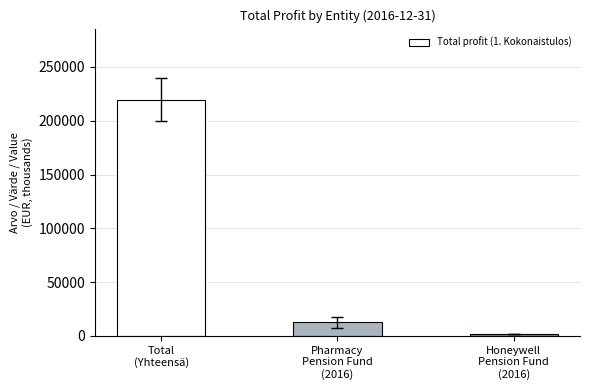

Does the chart contain stacked bars?

No